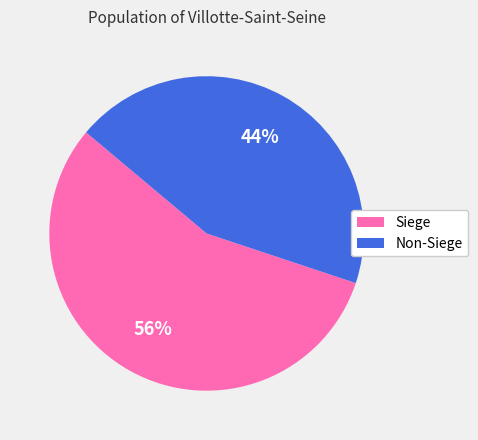

Is there any slice that represents more than half of the pie?

Yes